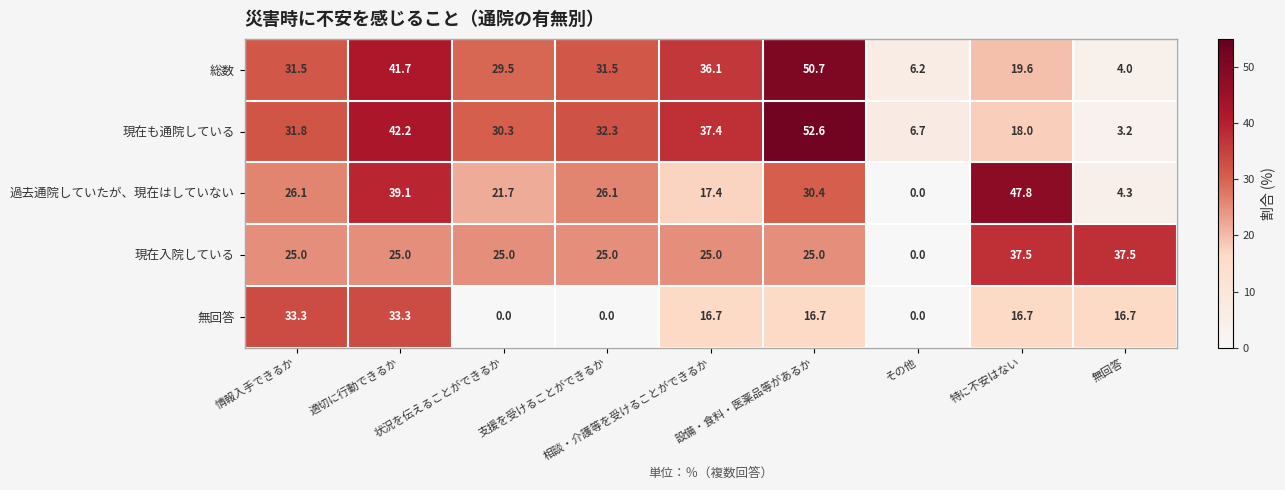

What is the difference between the highest and lowest values at 無回答?

34.3